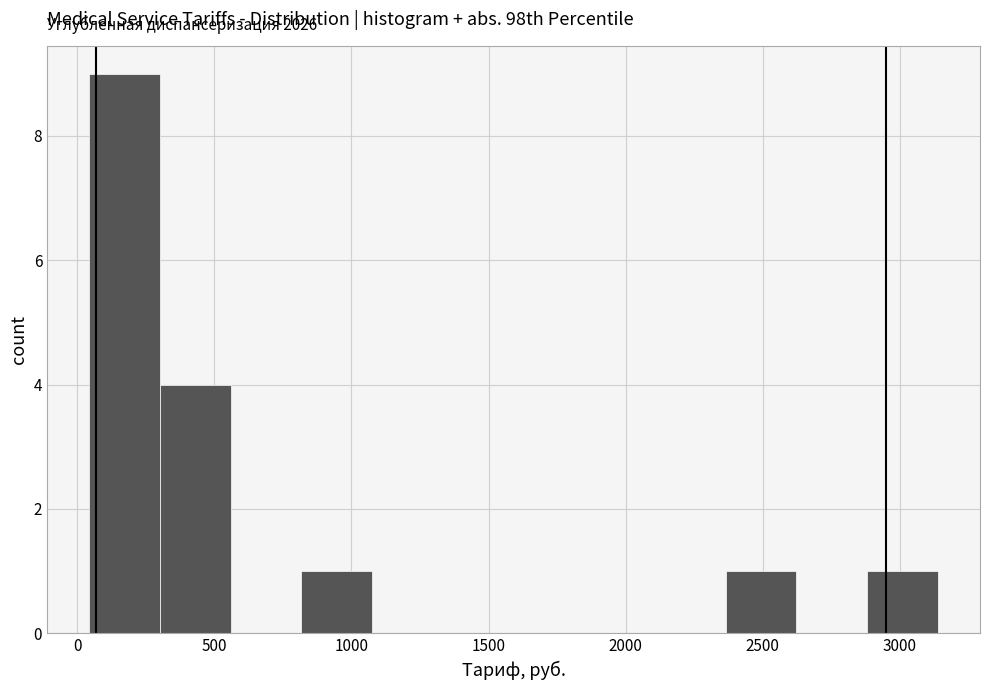

Over which range of the x-axis is the bar tallest?

50 to 300